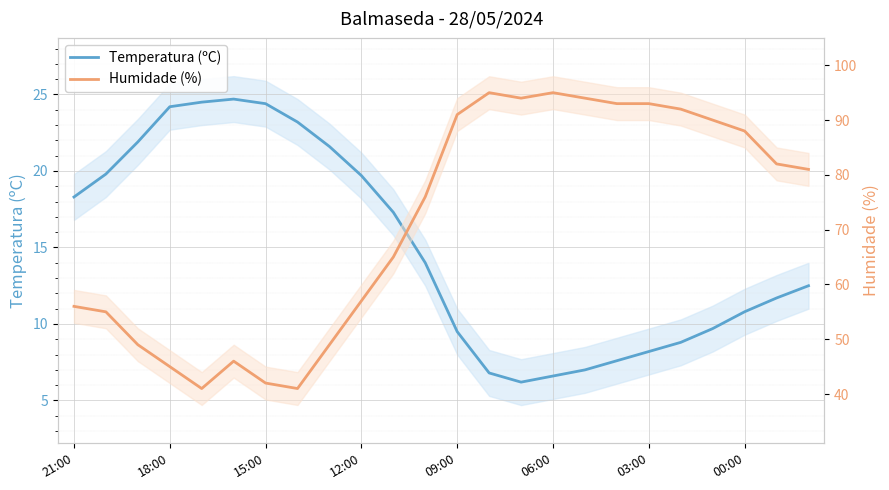

Reading left to right, extract all data points from this chart.

Temperatura (ºC): 18.3	19.8	21.9	24.2	24.5	24.7	24.4	23.2	21.6	19.7	17.3	14.0	9.5	6.8	6.2	6.6	7.0	7.6	8.2	8.8	9.7	10.8	11.7	12.5
Humidade (%): 56.0	55.0	49.0	45.0	41.0	46.0	42.0	41.0	49.0	57.0	65.0	76.0	91.0	95.0	94.0	95.0	94.0	93.0	93.0	92.0	90.0	88.0	82.0	81.0